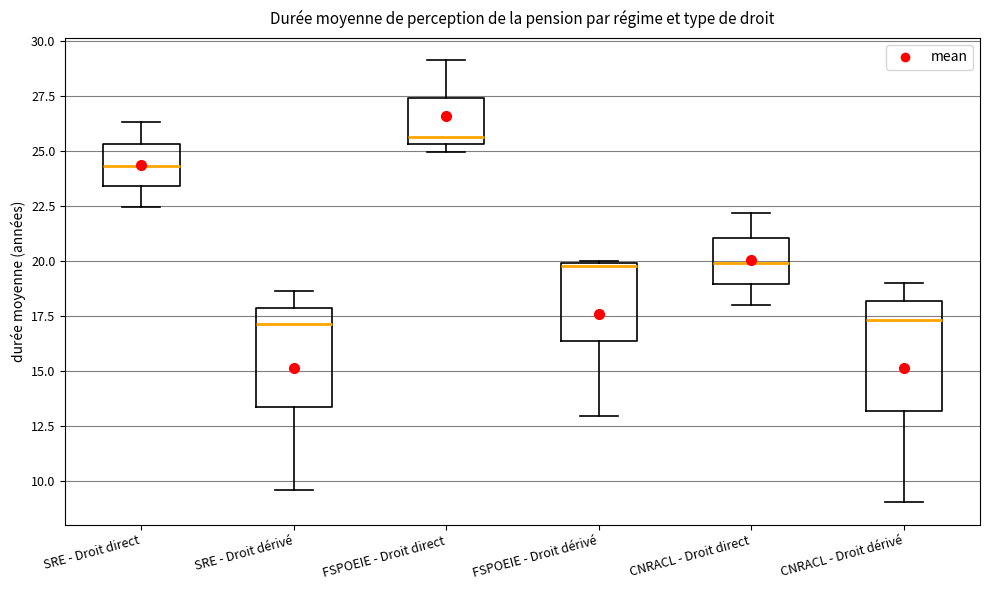

Where does the median line of the box for CNRACL - Droit direct sit on the y-axis? The values are not printed on the chart, so give them approximately, as read against the axis.

20.0